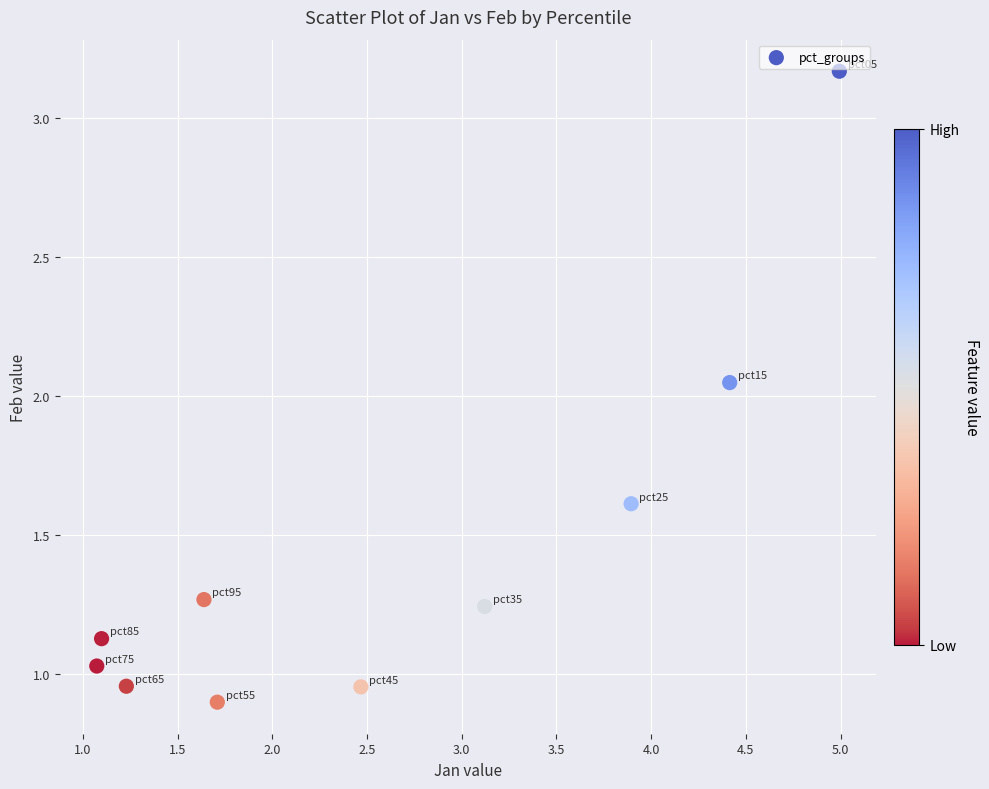

What is the average X value?

2.6